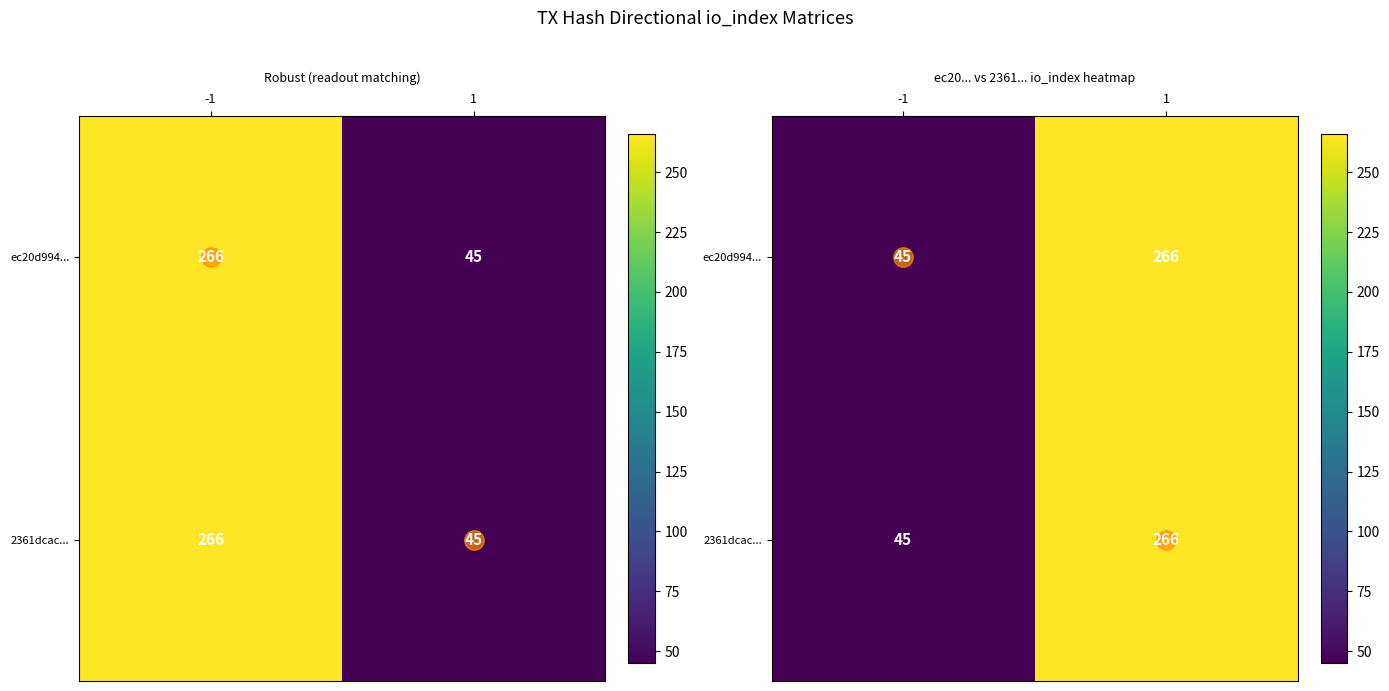

Which label corresponds to the largest value in the chart?

1